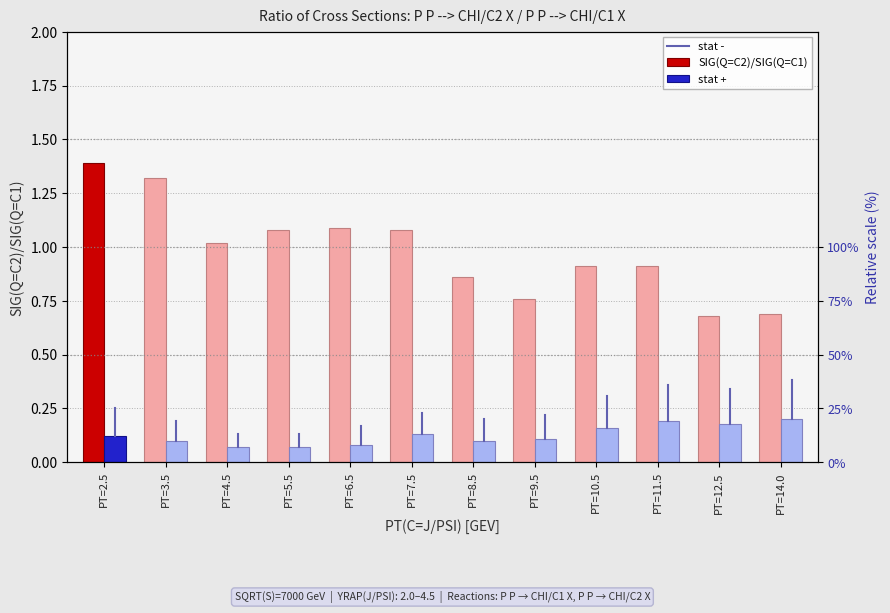

How many data points does each series have?

12